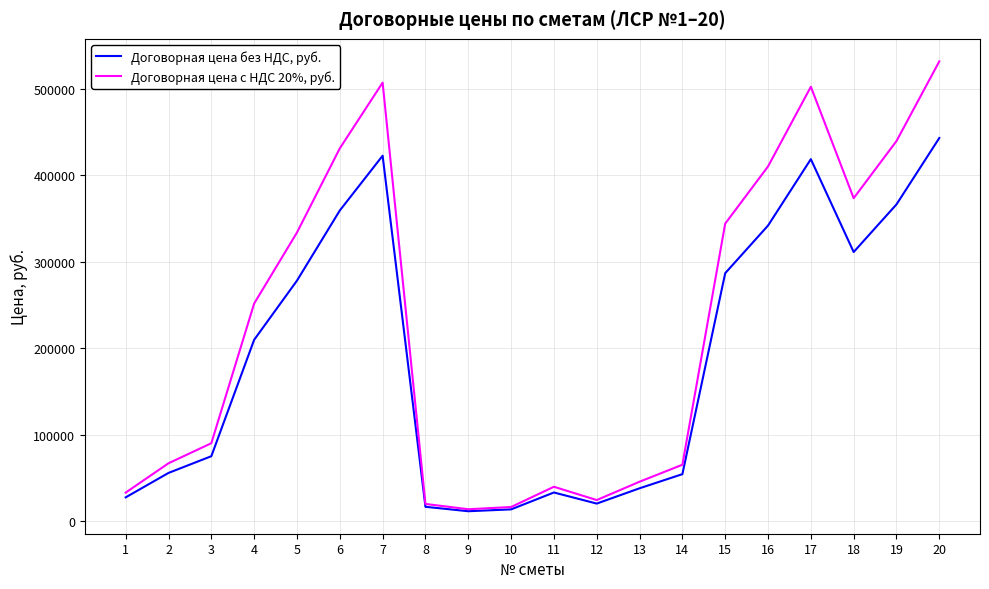

True or false: Договорная цена без НДС, руб. has a value of 278183.0 at 5.

True